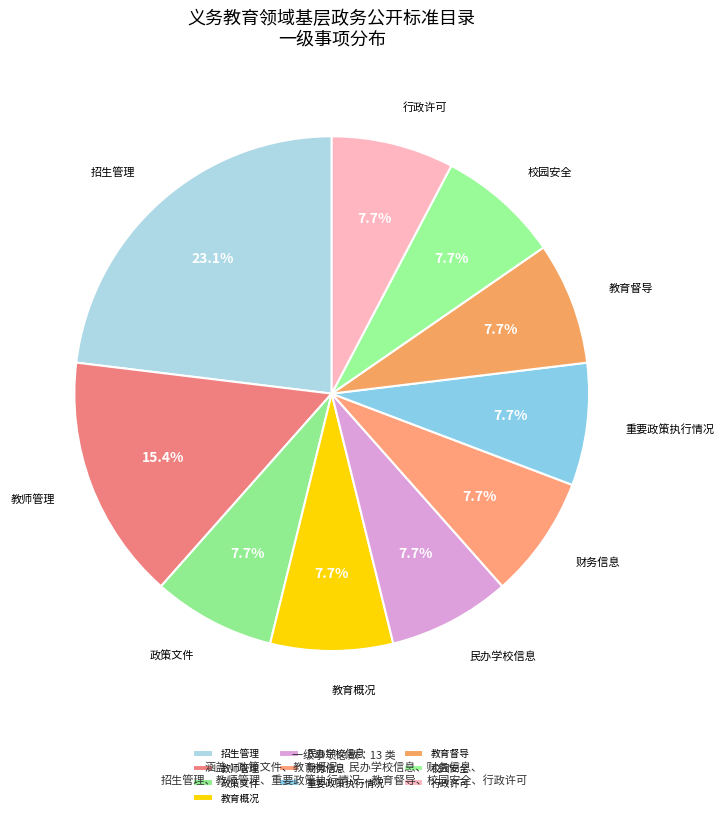

The 行政许可 slice represents 13% of the pie. True or false?

False